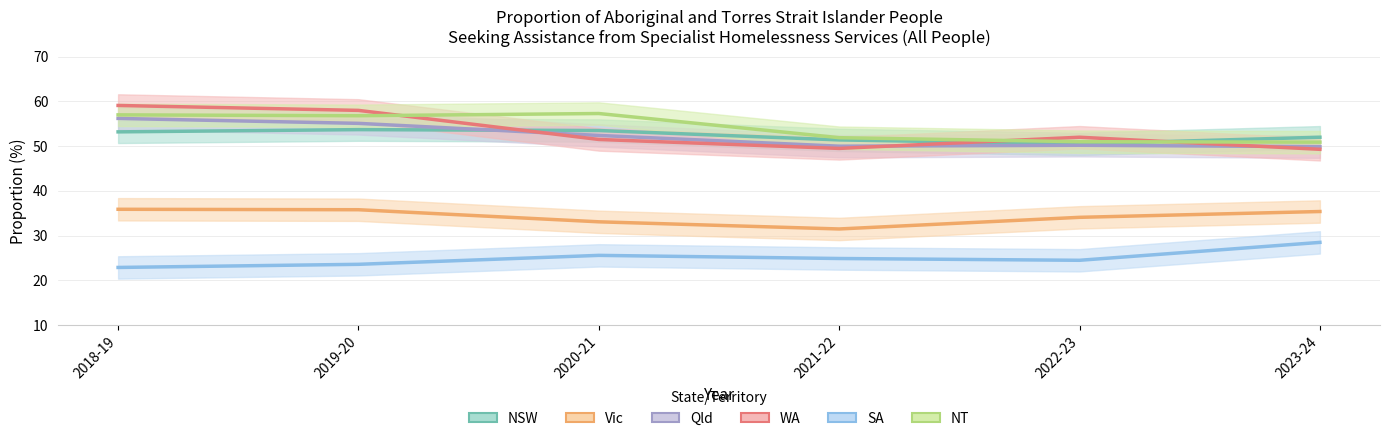

What is the approximate value of Vic at 2023-24?

35.4